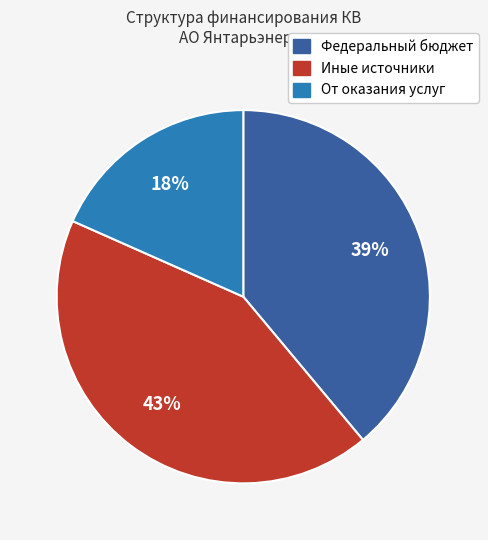

Is there any slice that represents more than half of the pie?

No